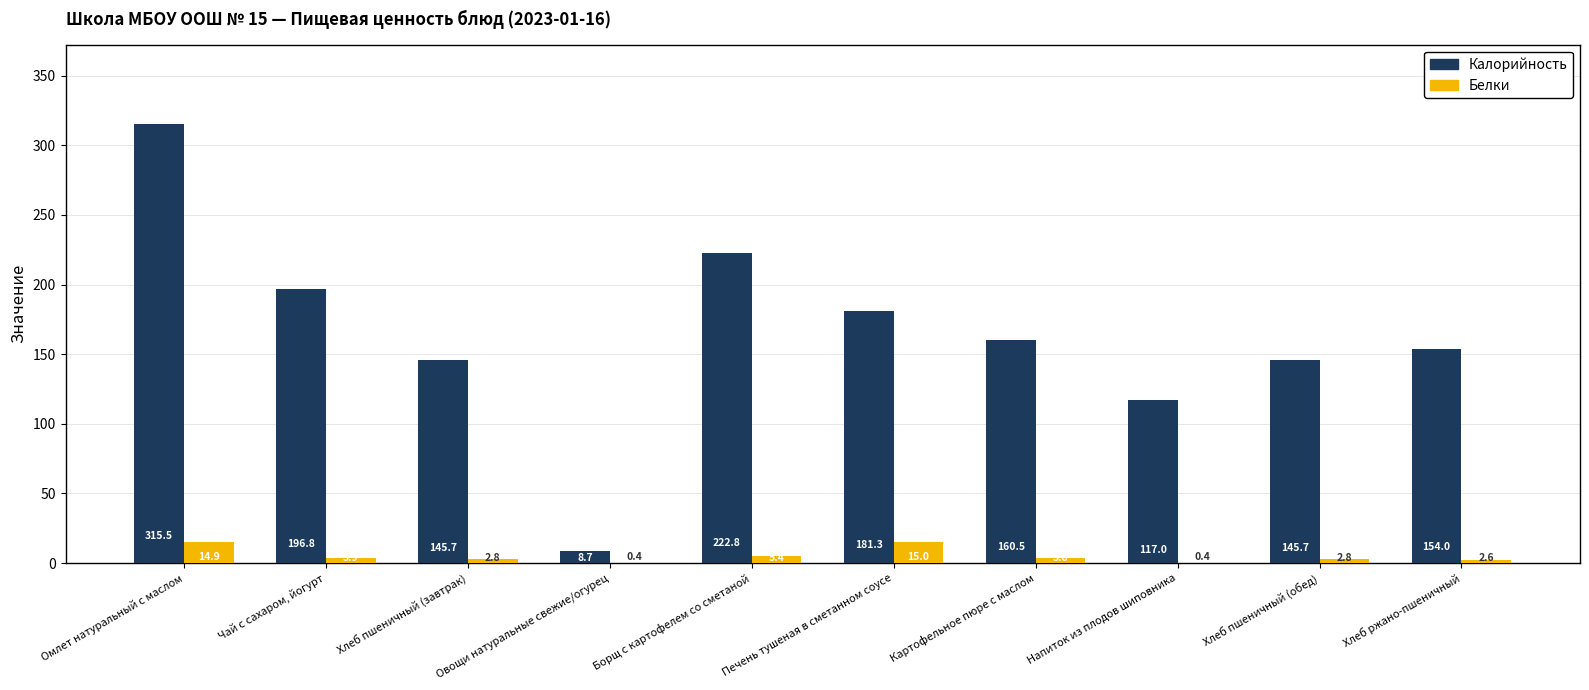

Is the value of Белки at Хлеб пшеничный (обед) greater than the value of Калорийность at Напиток из плодов шиповника?

No